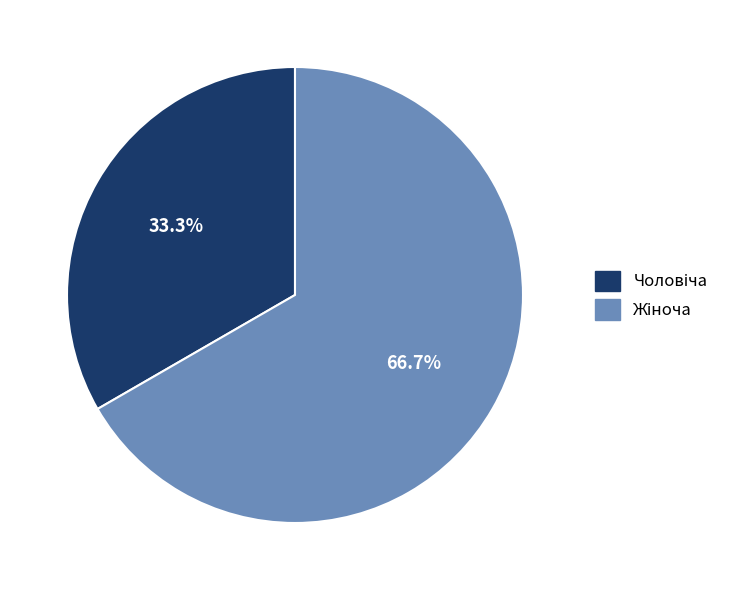

Is there a majority slice in this chart?

Yes